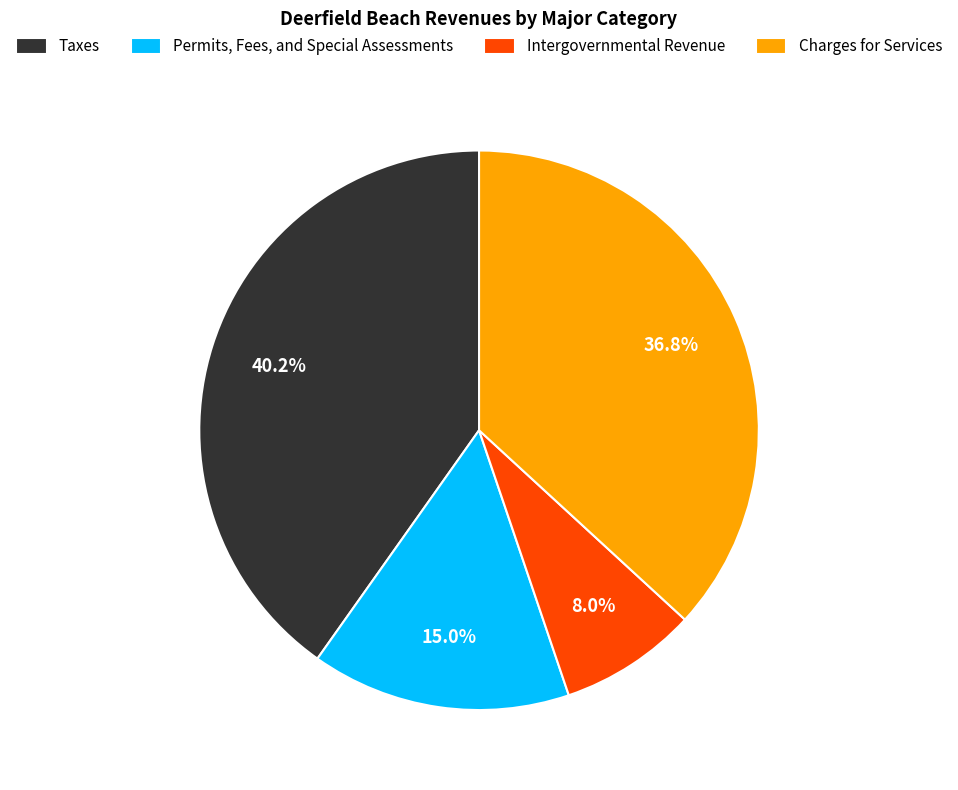

How many slices are in this pie chart?

4